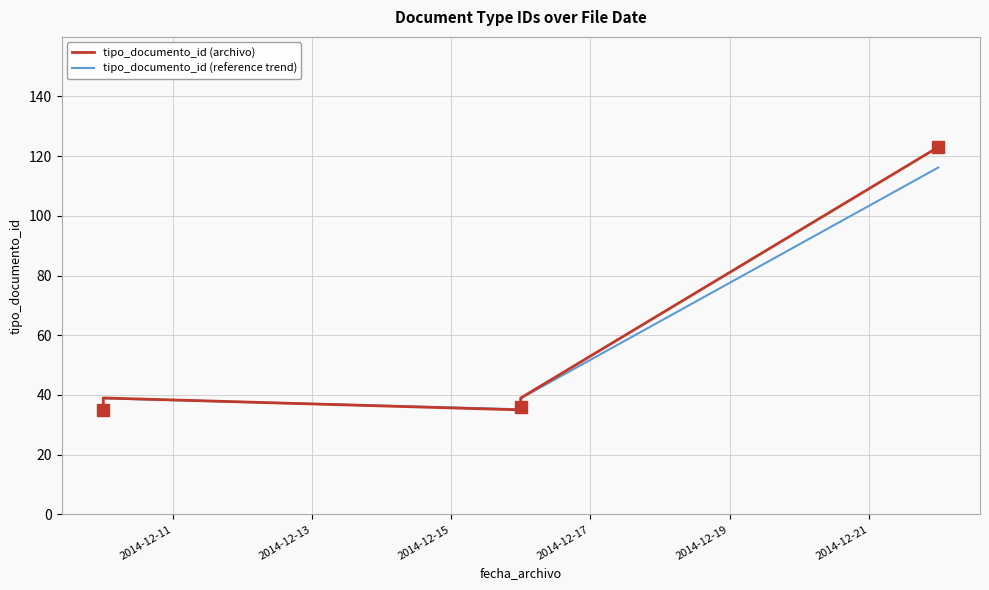

Count the number of data series in this chart.

2